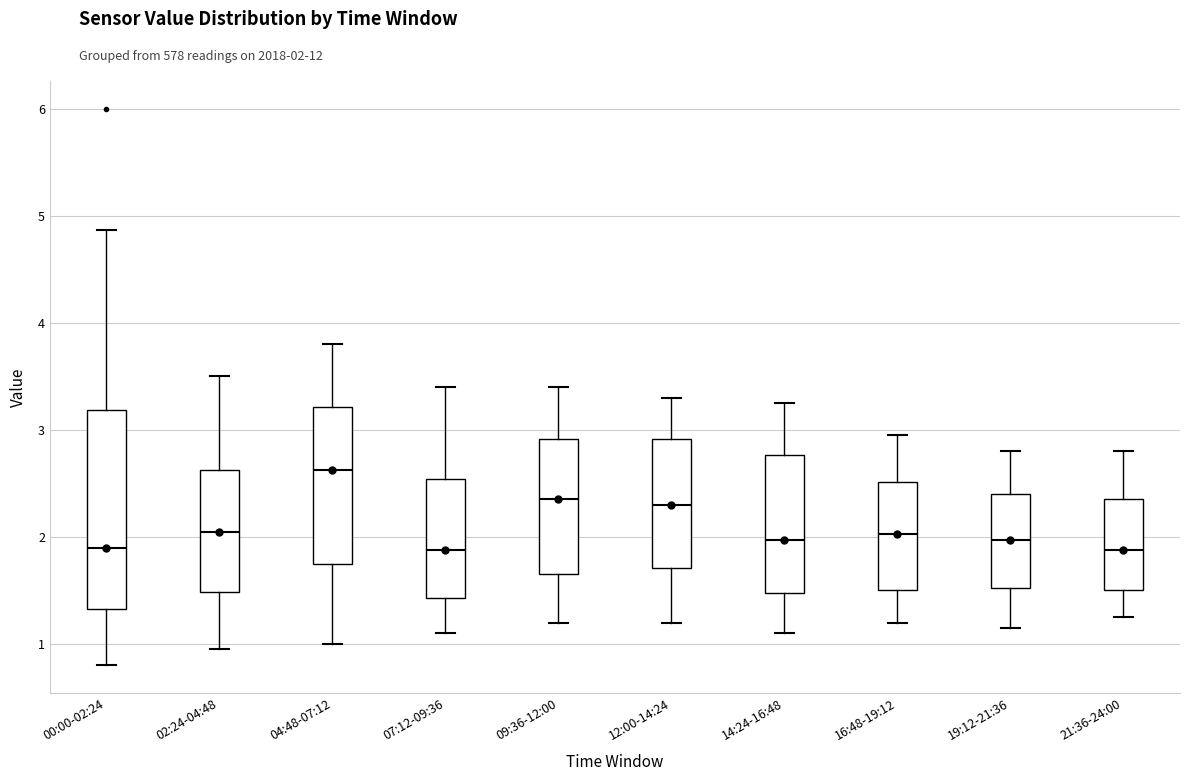

Comparing the boxes themselves (not the whiskers), which one is the tallest?

00:00-02:24